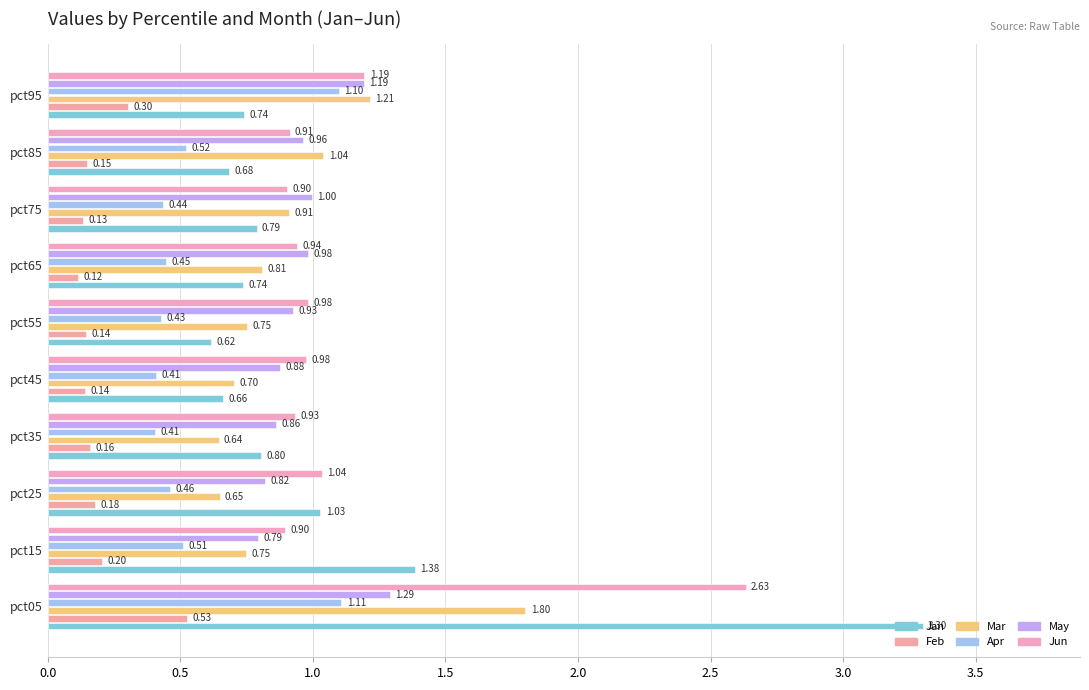

Reading right to left, what are all the values shown in this chart?

Jan: 0.7	0.7	0.8	0.7	0.6	0.7	0.8	1.0	1.4	3.3
Feb: 0.3	0.1	0.1	0.1	0.1	0.1	0.2	0.2	0.2	0.5
Mar: 1.2	1.0	0.9	0.8	0.8	0.7	0.6	0.6	0.7	1.8
Apr: 1.1	0.5	0.4	0.4	0.4	0.4	0.4	0.5	0.5	1.1
May: 1.2	1.0	1.0	1.0	0.9	0.9	0.9	0.8	0.8	1.3
Jun: 1.2	0.9	0.9	0.9	1.0	1.0	0.9	1.0	0.9	2.6